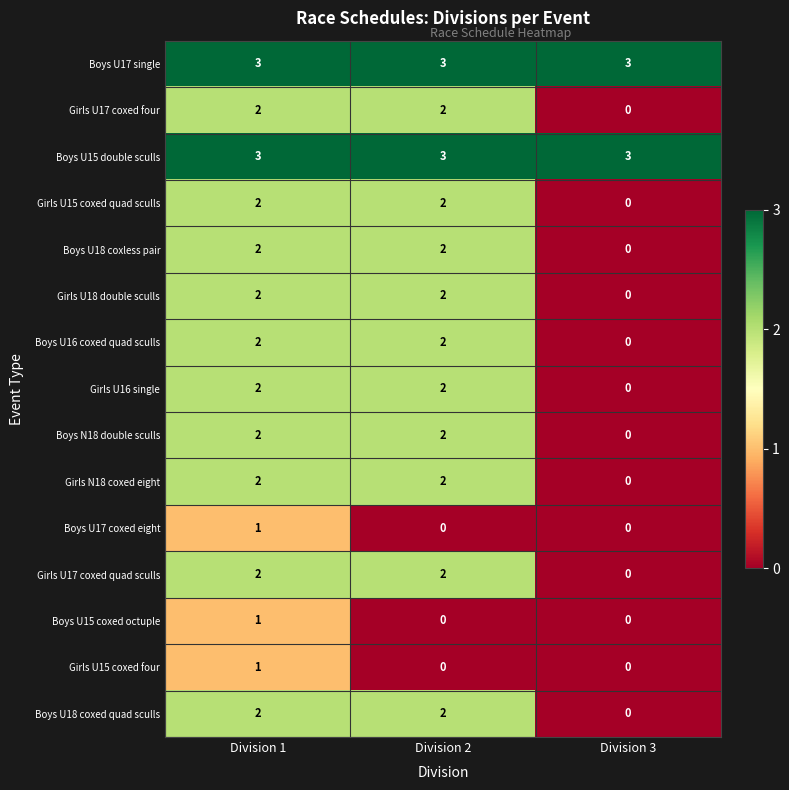

What is the total value across all series at Division 3?

6